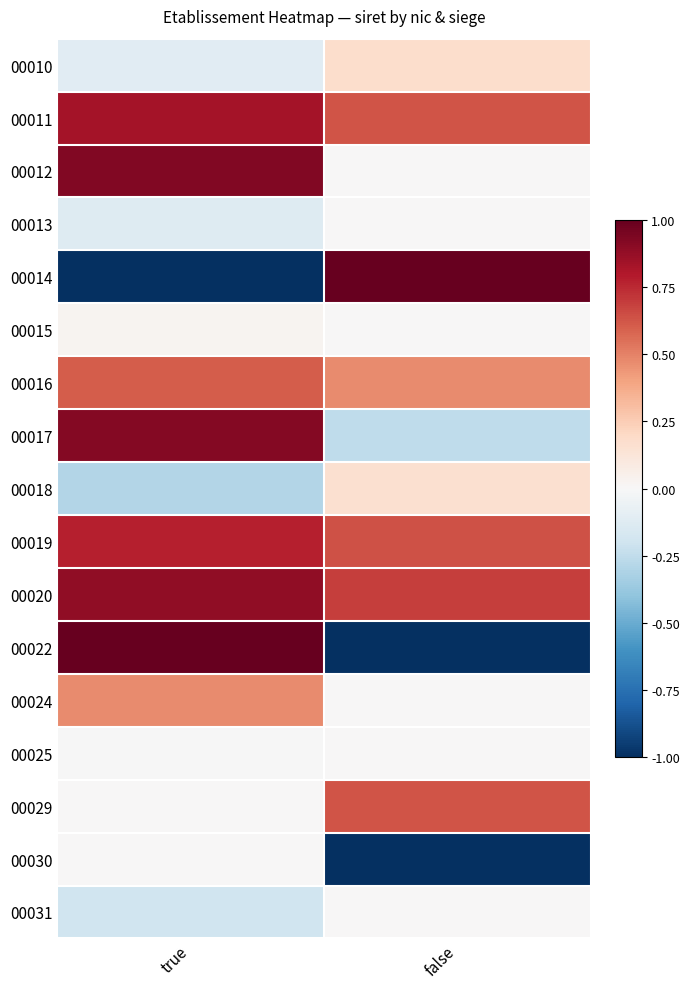

How many series are shown in this chart?

17